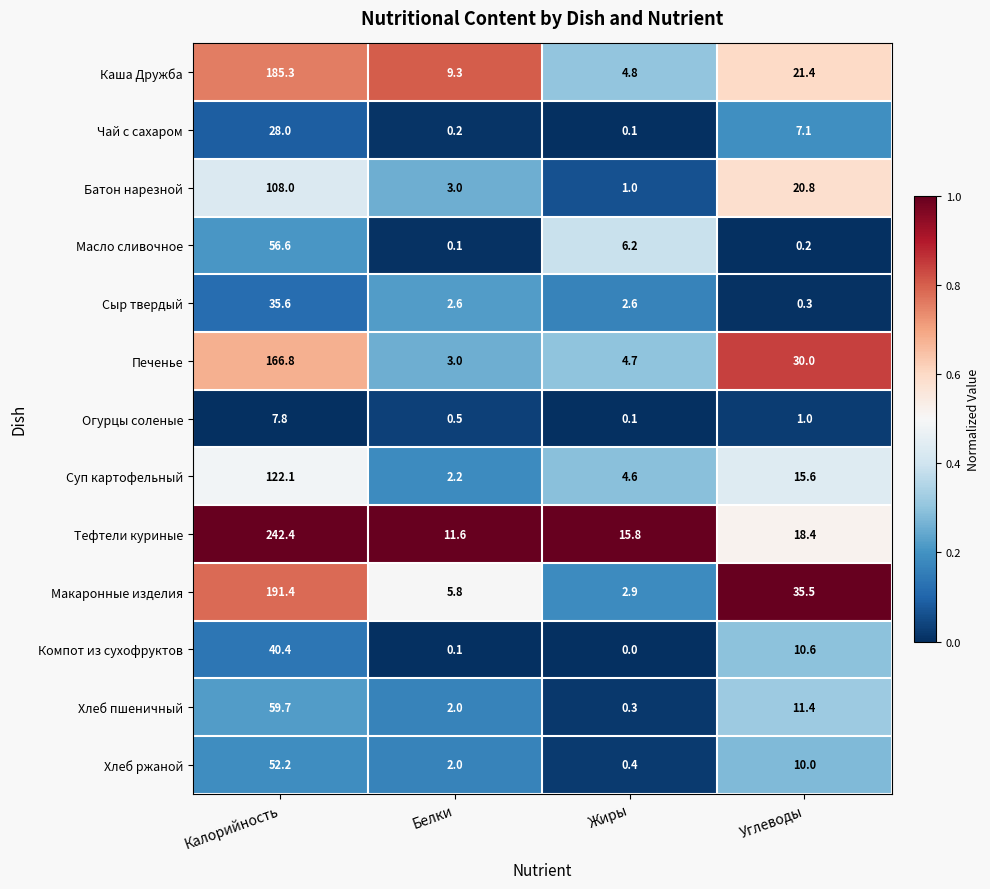

What is the spread (max minus min) of values at Белки?

11.5